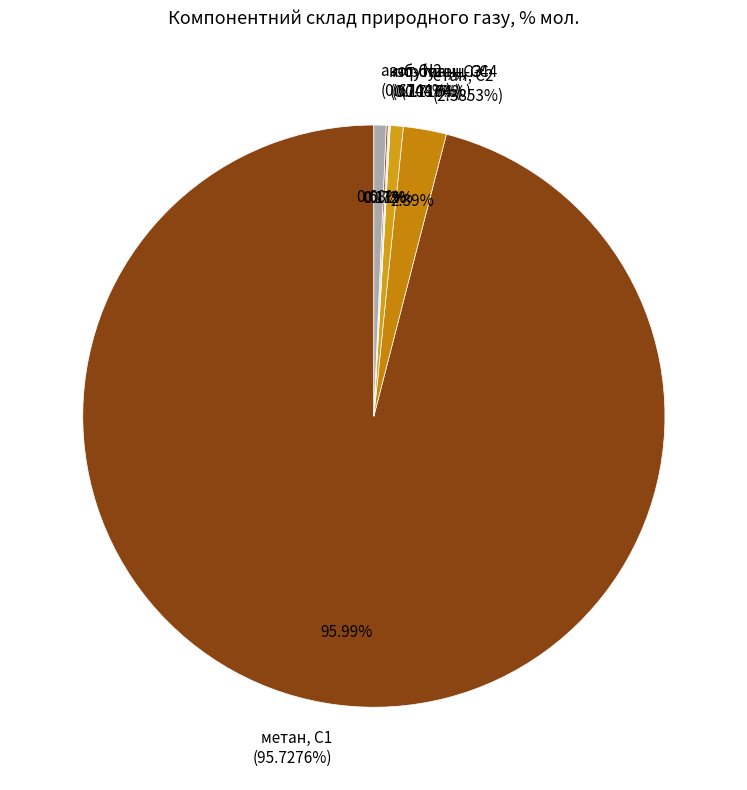

Between н-бутан, н-С4 and ізо-бутан, і-С4, which is larger?

ізо-бутан, і-С4